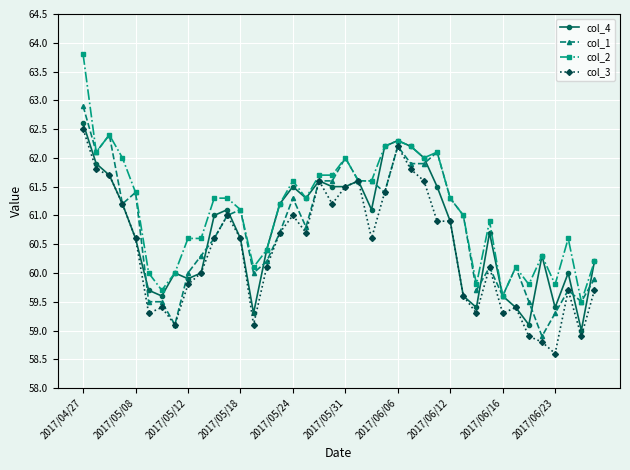

Reading right to left, transcribe all the data shown in this chart.

col_4: 60.2	59.0	60.0	59.4	60.3	59.1	59.4	59.6	60.7	59.4	59.6	60.9	61.5	62.0	62.2	62.3	62.2	61.1	61.6	61.5	61.5	61.6	61.3	61.5	61.2	60.4	59.3	60.6	61.1	61.0	60.0	59.9	60.0	59.6	59.7	60.6	61.2	61.7	61.9	62.6
col_1: 59.9	59.5	59.7	59.3	58.9	59.5	60.1	59.6	60.1	59.7	61.0	61.3	62.1	61.9	61.9	62.2	61.4	61.6	61.6	62.0	61.6	61.6	60.8	61.3	60.7	60.2	60.0	61.1	61.0	60.6	60.3	60.0	59.1	59.5	59.5	61.4	61.2	62.4	62.1	62.9
col_2: 60.2	59.5	60.6	59.8	60.3	59.8	60.1	59.6	60.9	59.8	61.0	61.3	62.1	62.0	62.2	62.3	62.2	61.6	61.6	62.0	61.7	61.7	61.3	61.6	61.2	60.4	60.1	61.1	61.3	61.3	60.6	60.6	60.0	59.7	60.0	61.4	62.0	62.4	62.1	63.8
col_3: 59.7	58.9	59.7	58.6	58.8	58.9	59.4	59.3	60.1	59.3	59.6	60.9	60.9	61.6	61.8	62.2	61.4	60.6	61.6	61.5	61.2	61.6	60.7	61.0	60.7	60.1	59.1	60.6	61.0	60.6	60.0	59.8	59.1	59.4	59.3	60.6	61.2	61.7	61.8	62.5